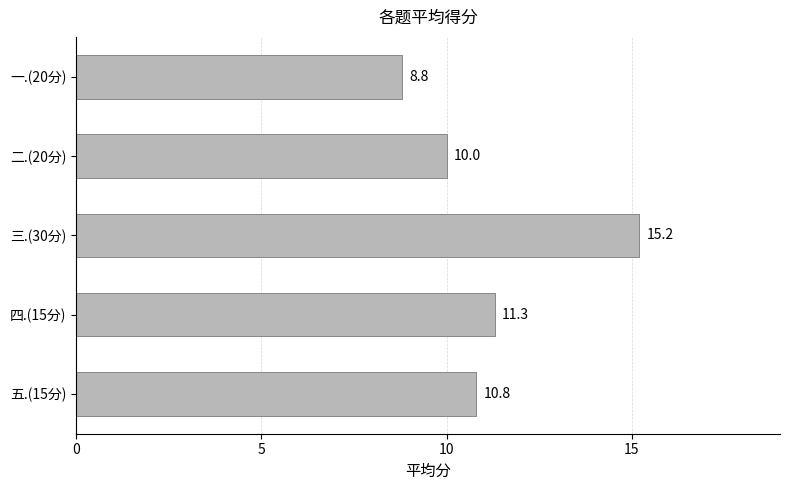

Which label corresponds to the largest value in the chart?

三.(30分)